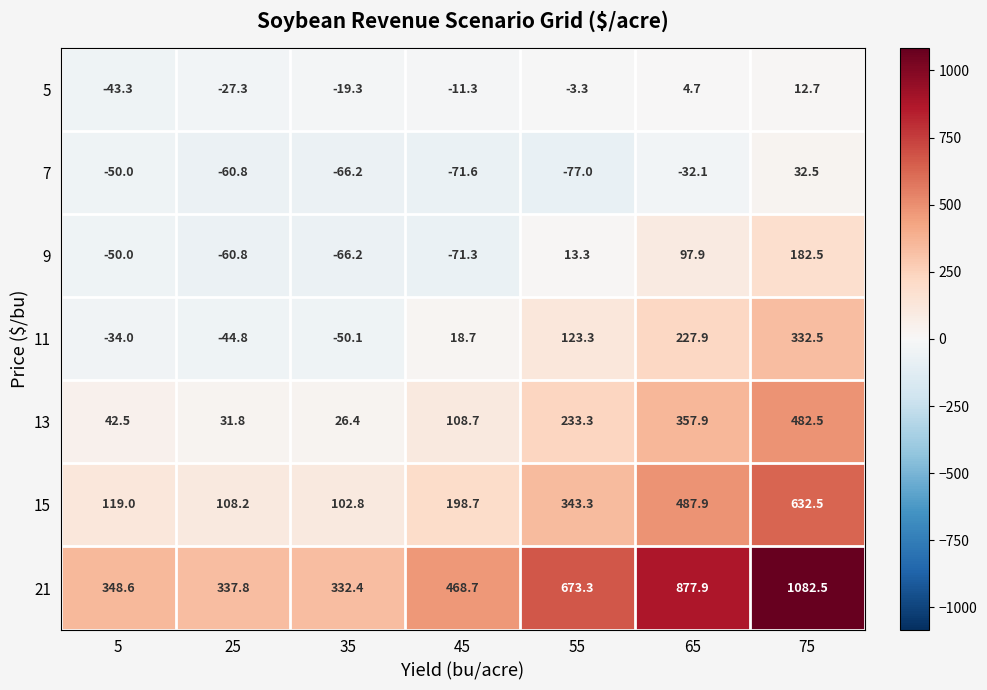

What is the difference between the maximum and minimum values in the 11 series?

382.6